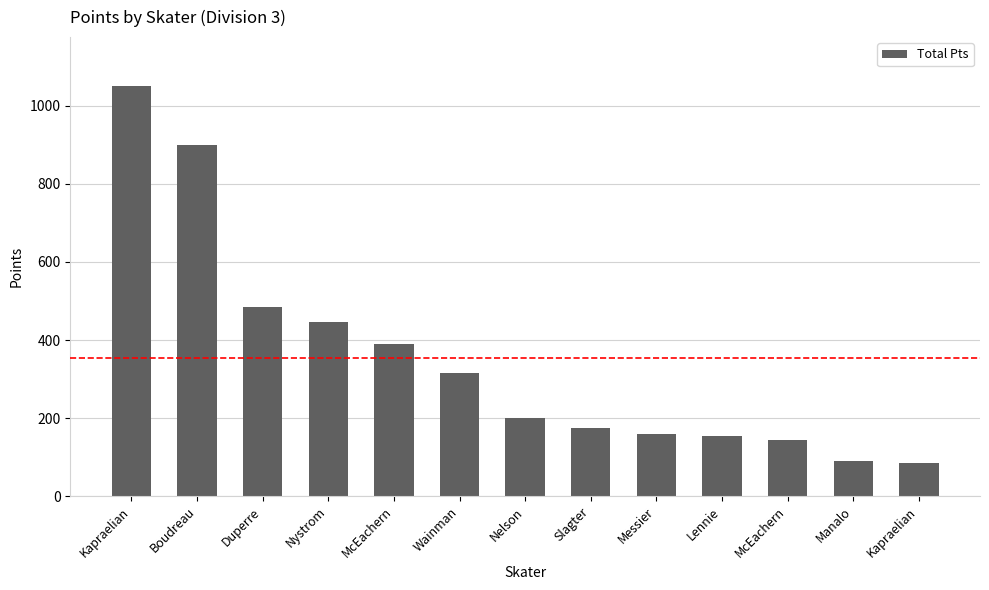

How many data points are less than 200?

6